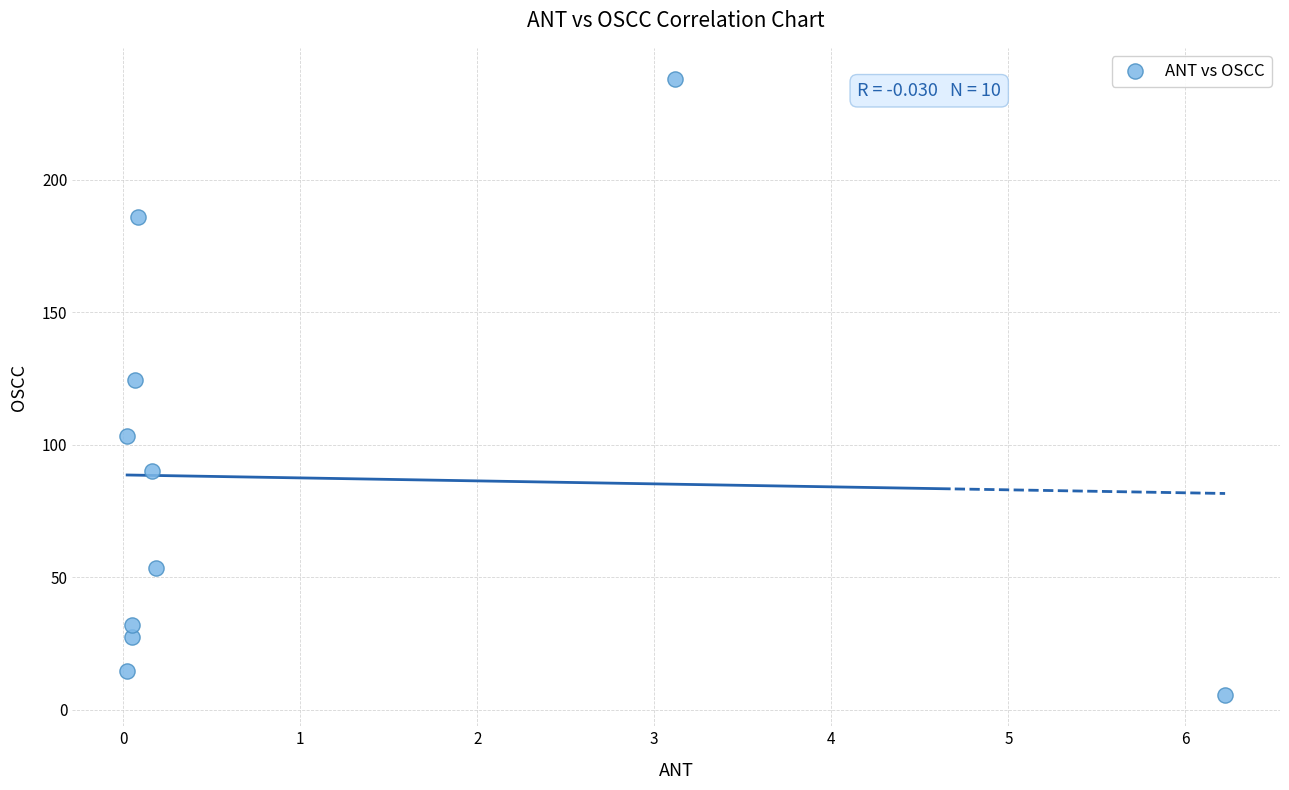

What Y value in the scatter plot is closest to 121?

124.4